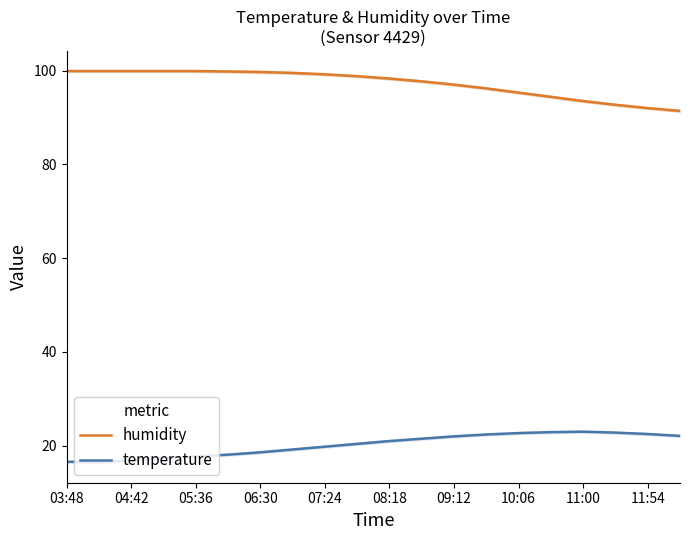

What is the lowest value of the temperature series?

16.5